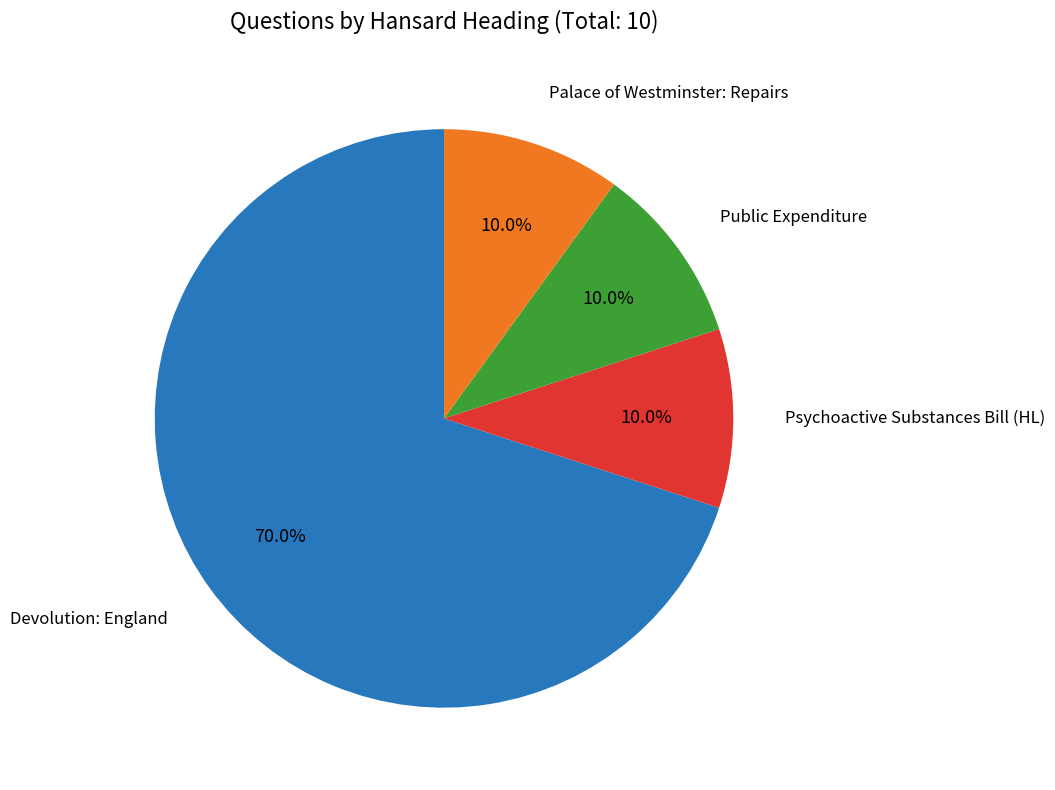

How much of the chart is everything except Public Expenditure?

90.0%